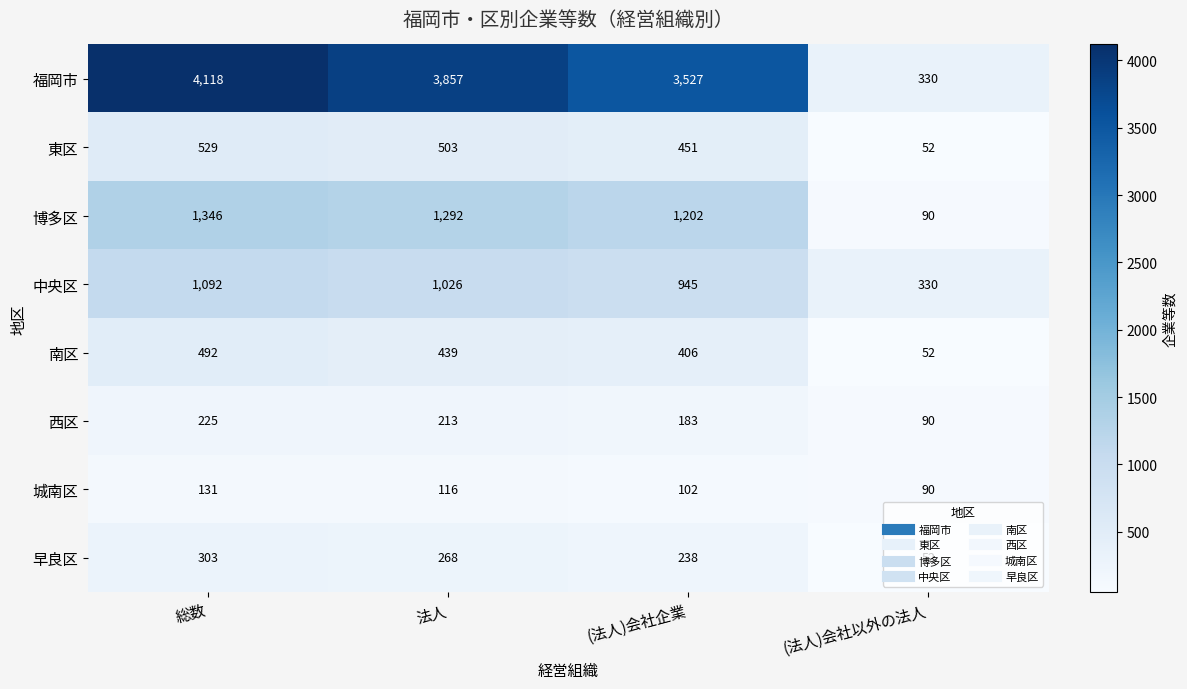

At how many categories does at least one series exceed 1720?

3